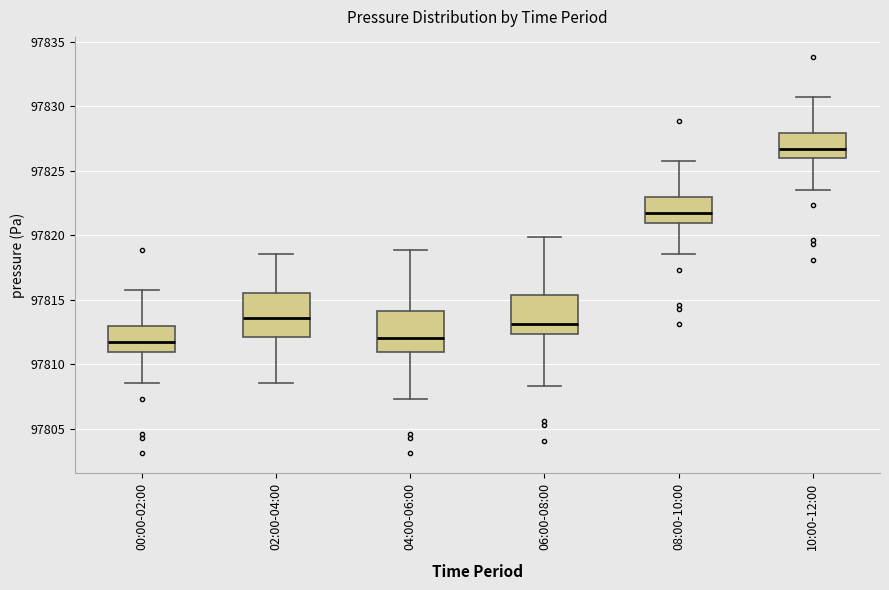

Reading left to right, read every box against the y-axis: the position of its median line, the range the box covers, and the ends of its whiskers. The values are not printed on the chart, so give them approximately, as read against the axis.

00:00-02:00: median 97811.5, box 97811.0 to 97813.0, whiskers 97808.5 to 97815.5
02:00-04:00: median 97813.5, box 97812.0 to 97815.5, whiskers 97808.5 to 97818.5
04:00-06:00: median 97812.0, box 97811.0 to 97814.0, whiskers 97807.5 to 97819.0
06:00-08:00: median 97813.0, box 97812.5 to 97815.5, whiskers 97808.5 to 97820.0
08:00-10:00: median 97821.5, box 97821.0 to 97823.0, whiskers 97818.5 to 97825.5
10:00-12:00: median 97826.5, box 97826.0 to 97828.0, whiskers 97823.5 to 97830.5